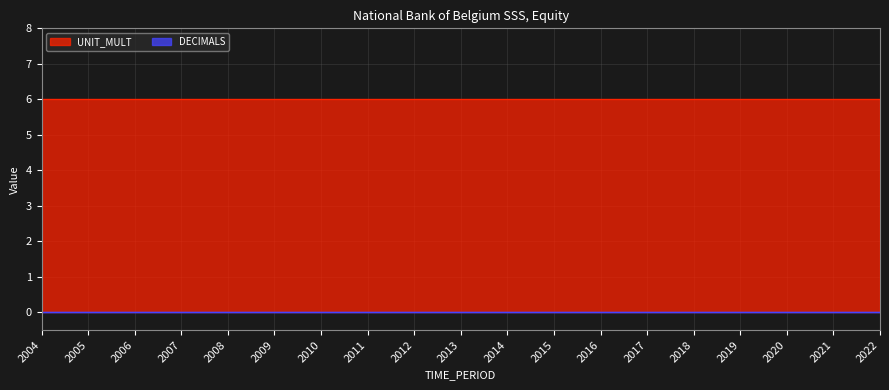

True or false: UNIT_MULT has more than 0 interior local peaks.

False